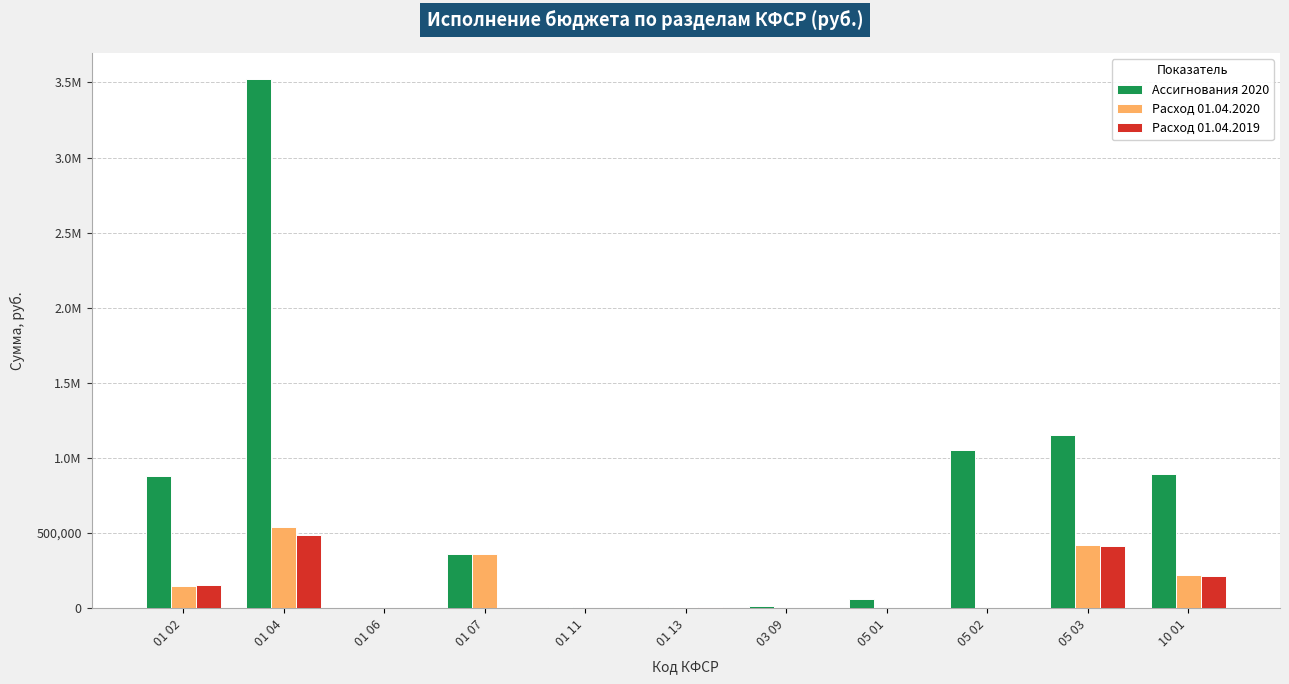

What is the spread (max minus min) of values at 01 11?

10000.0